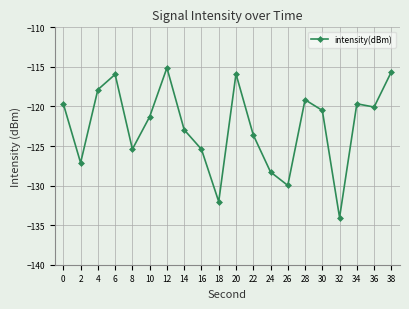

Is this an area chart (filled region under the line)?

No